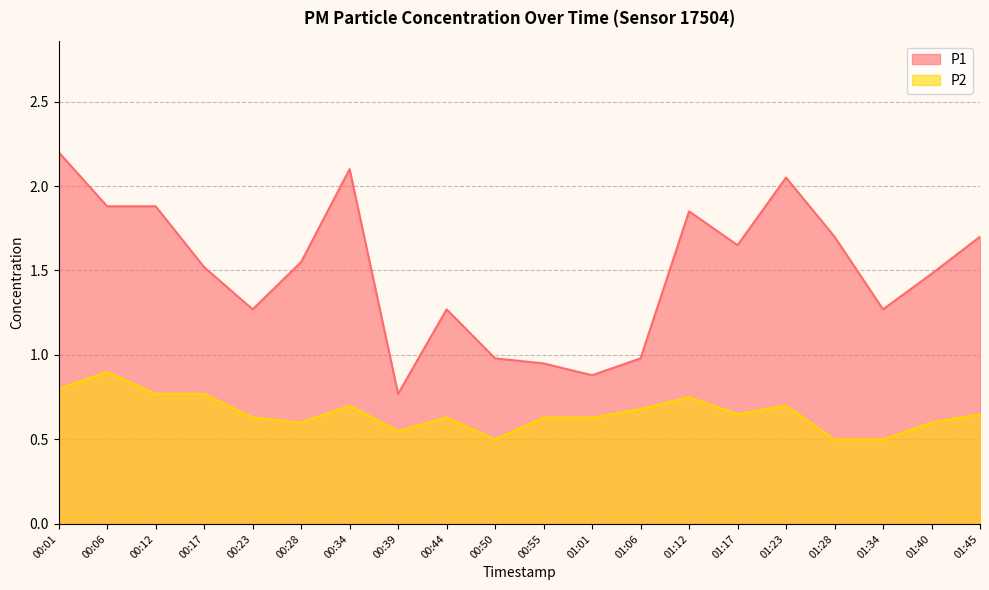

True or false: P2 and P1 intersect in this chart.

False